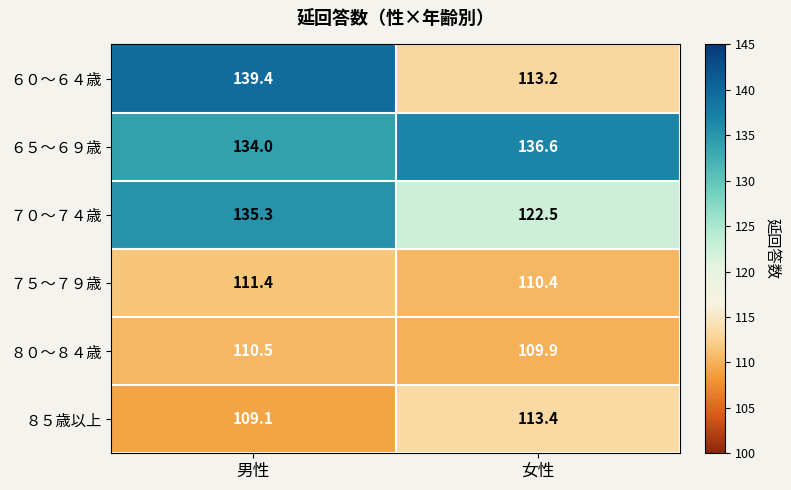

What is the average value of the ７０～７４歳 series?

128.9